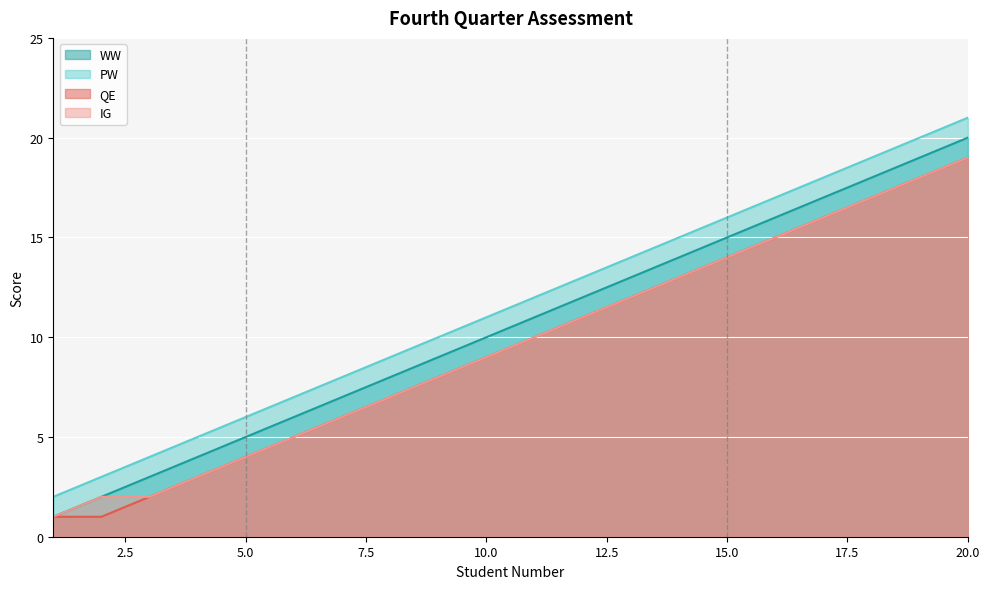

Does the chart display data point markers on the line(s)?

No